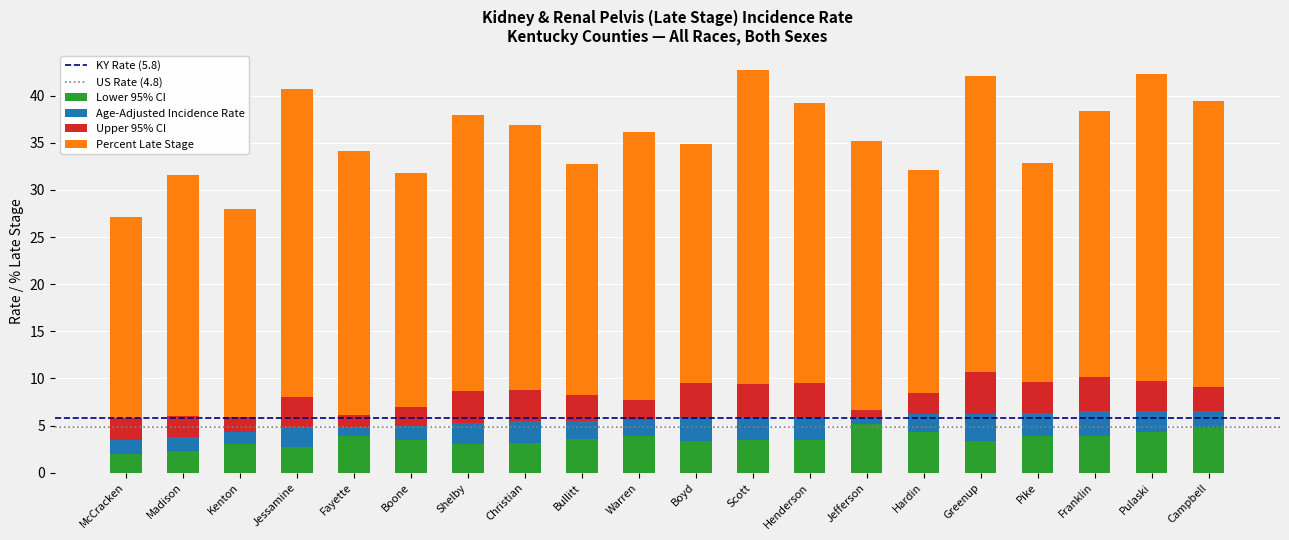

What is the approximate value of Lower 95% CI at Henderson?

3.5